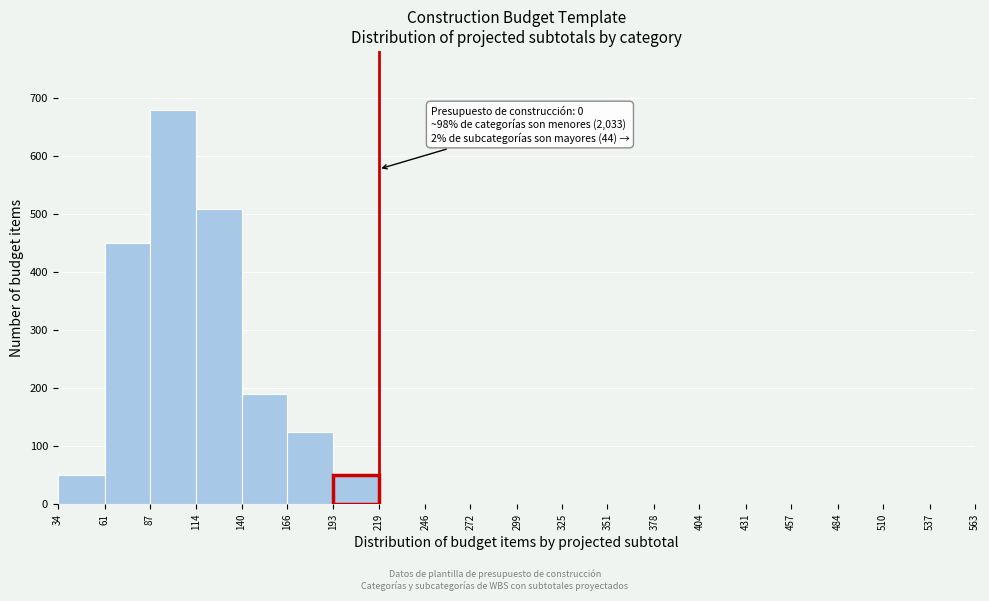

Which range on the x-axis has the tallest bar?

87 to 114